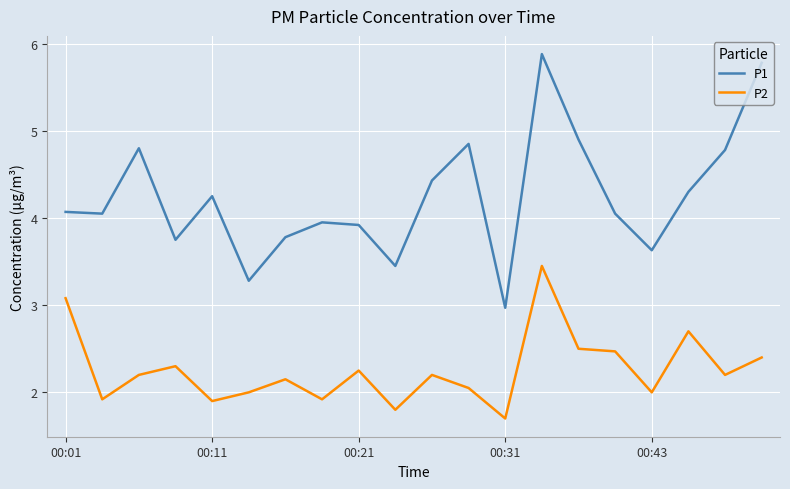

What is the greatest value displayed?

5.9